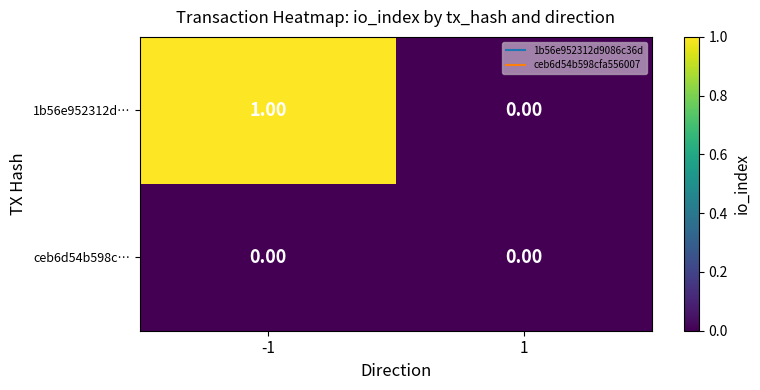

Which series has the widest spread of values?

1b56e952312d…